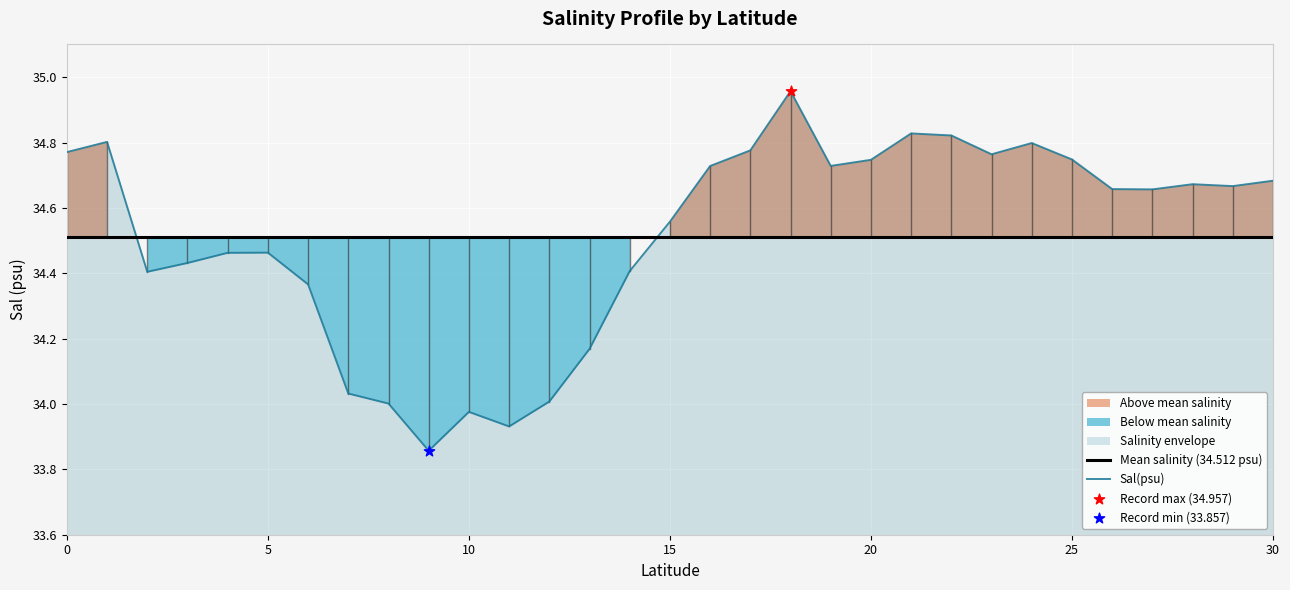

True or false: Mean salinity (34.512 psu) and Sal(psu) cross at least once.

True